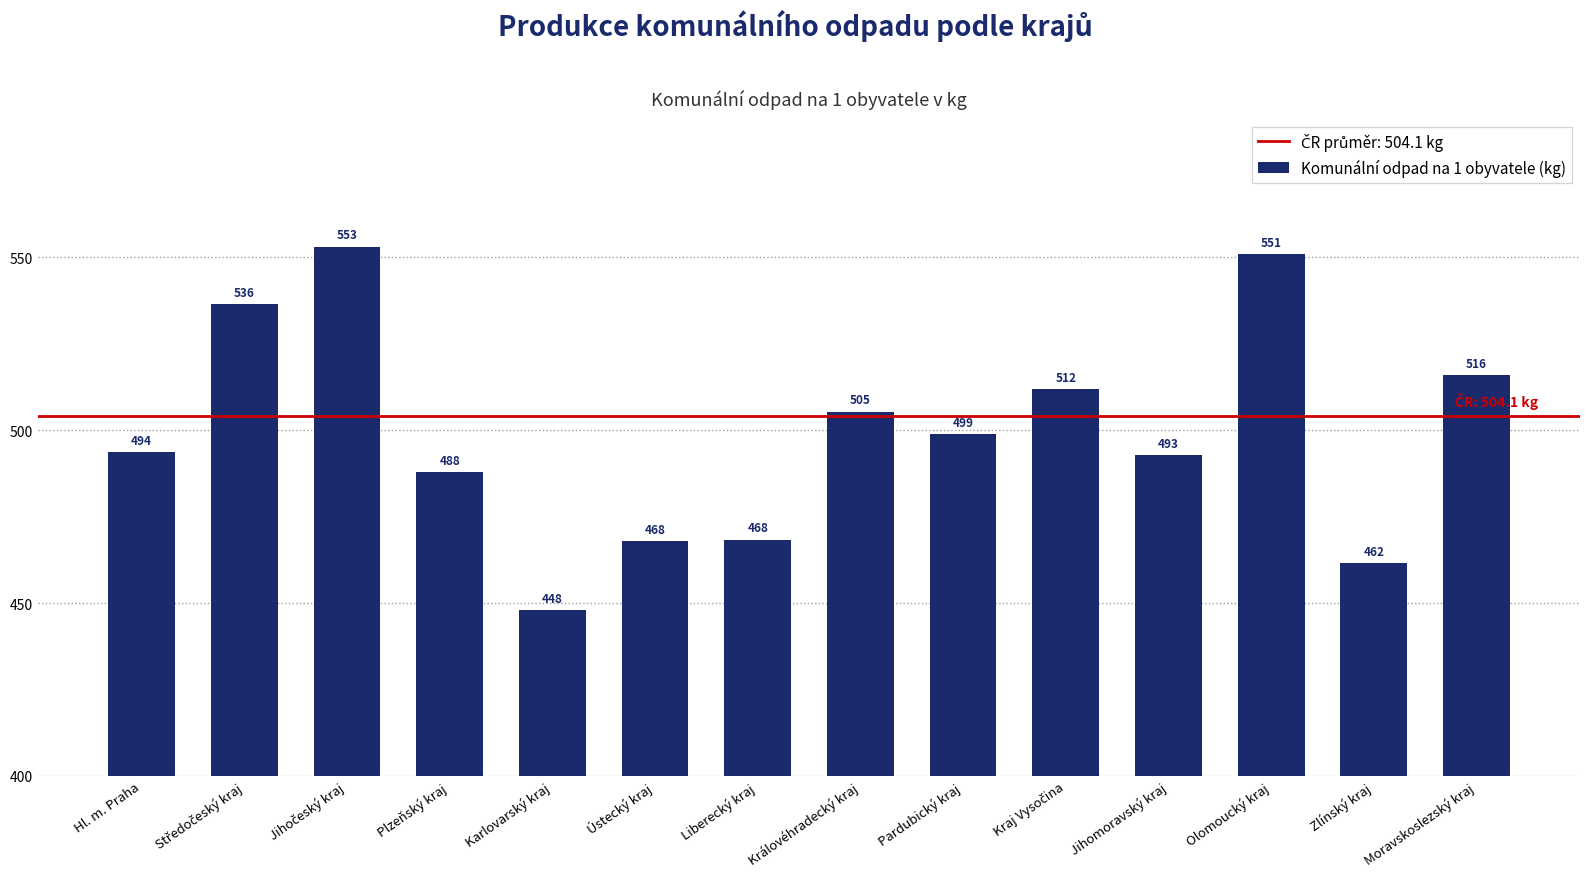

The chart shows a value of 202.4 at Královéhradecký kraj. True or false?

False